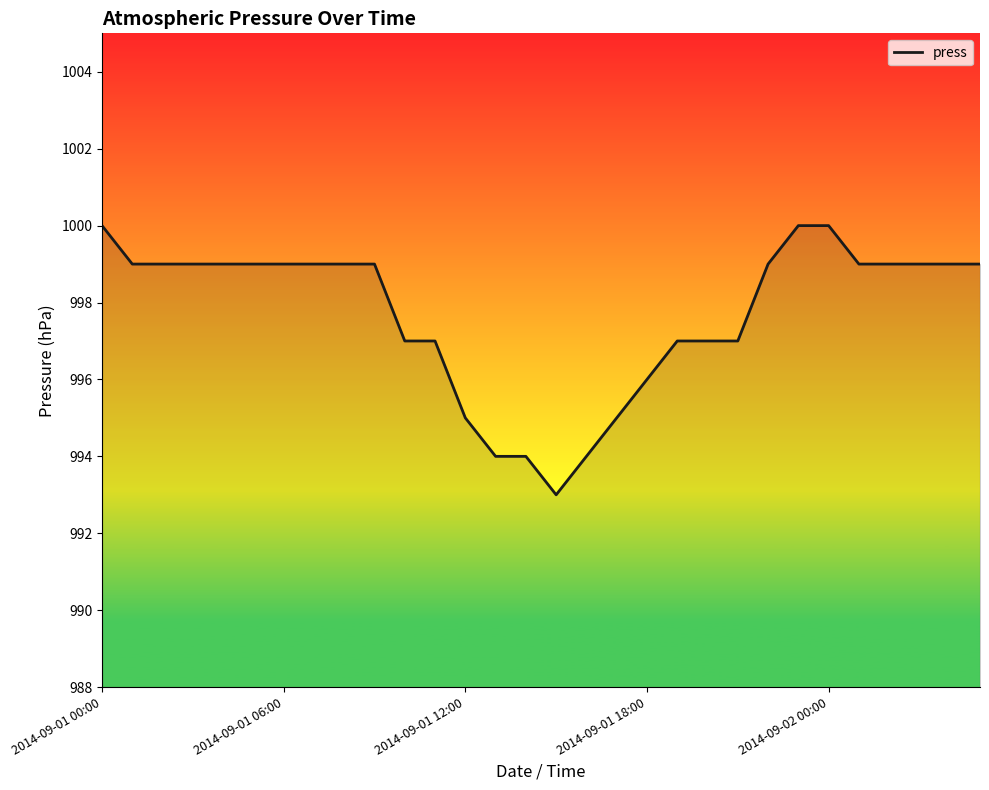

What is the greatest value displayed?

1000